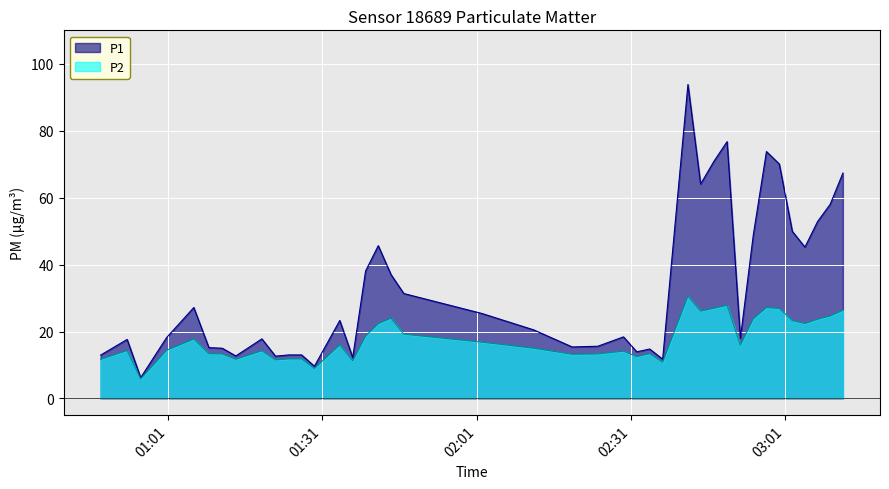

Which series has the largest range (max minus min)?

P1